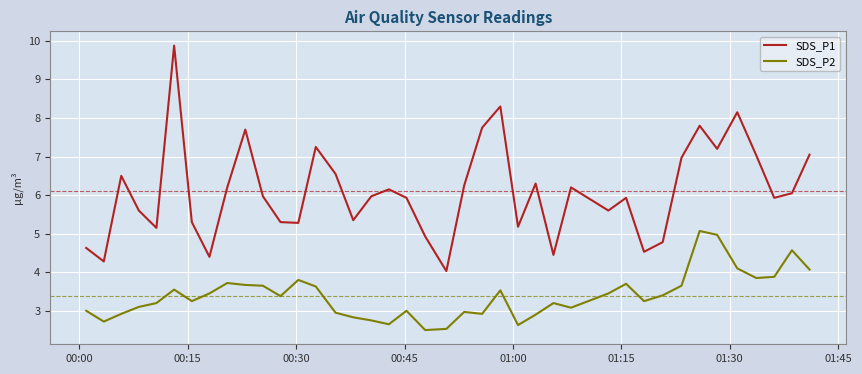

Which series has the largest total across all categories?

SDS_P1